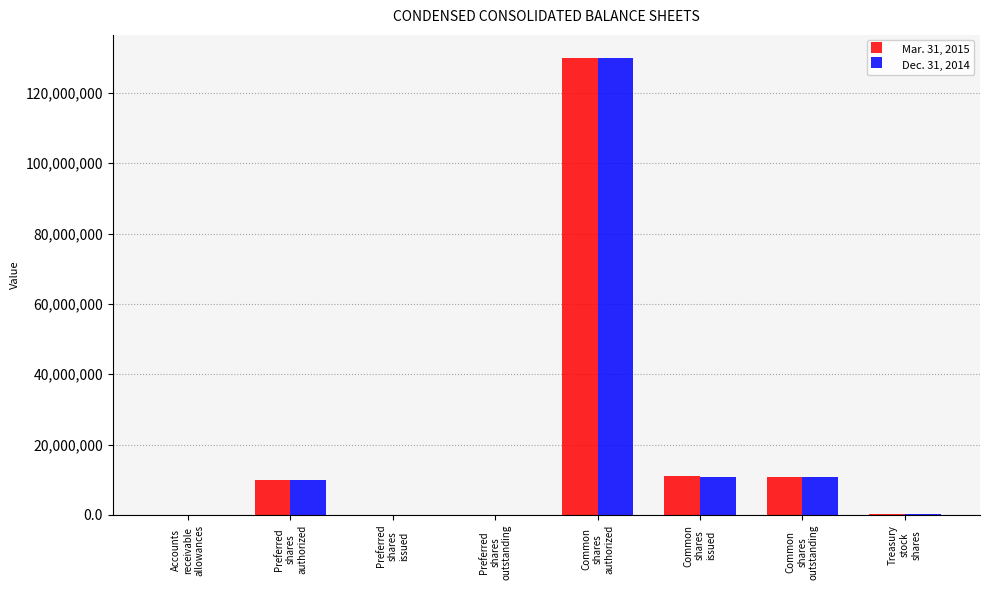

What is the highest value of the Mar. 31, 2015 series?

130000000